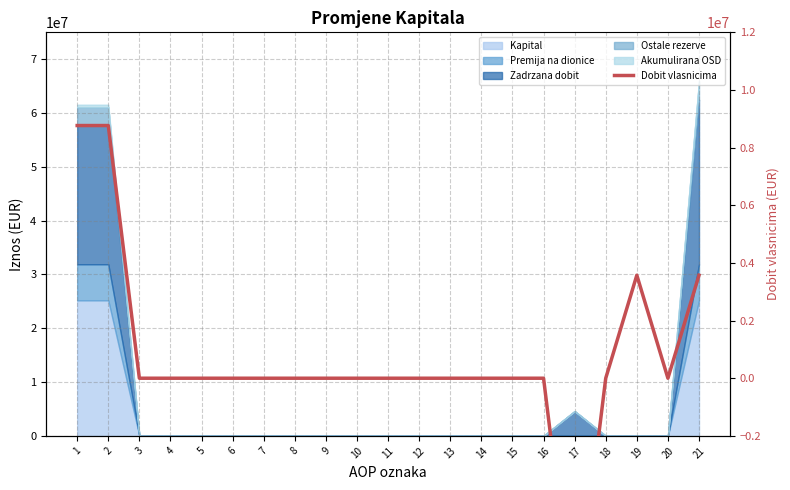

What is the smallest value displayed?

-8766522